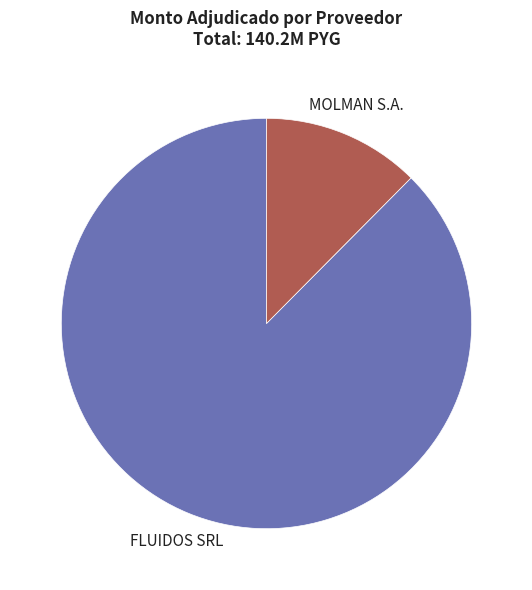

How many slices are in this pie chart?

2